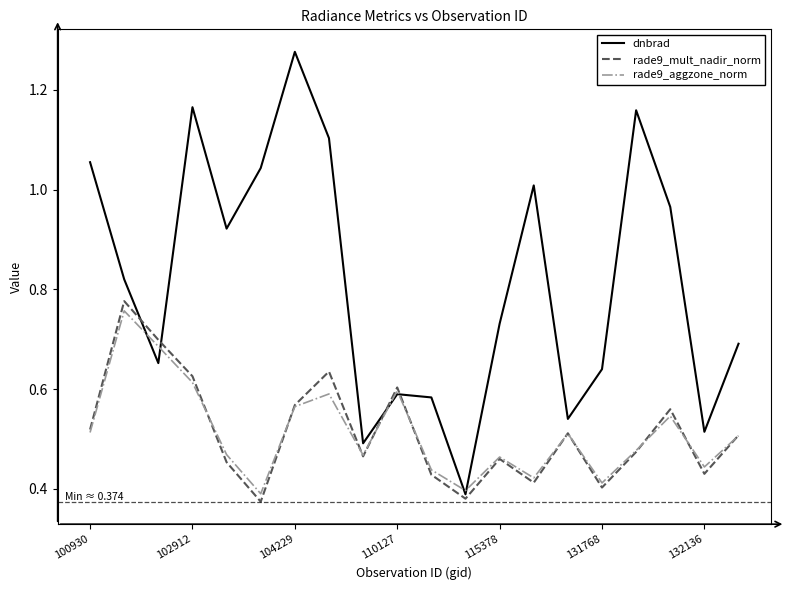

True or false: rade9_aggzone_norm and rade9_mult_nadir_norm intersect in this chart.

True